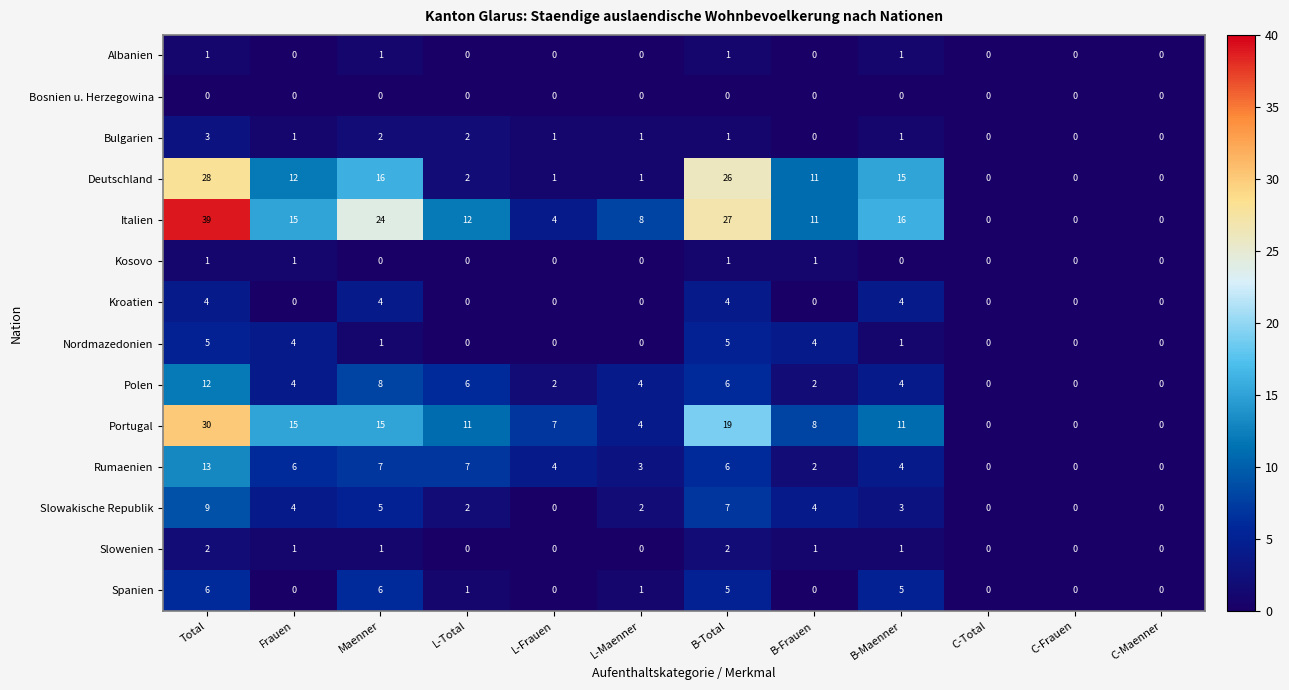

Count the number of data series in this chart.

14